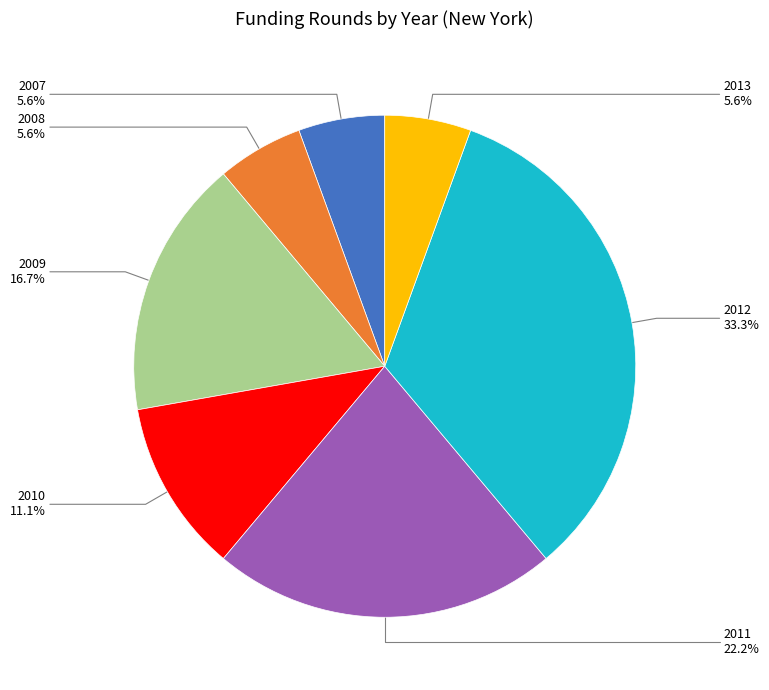

Is there a majority slice in this chart?

No